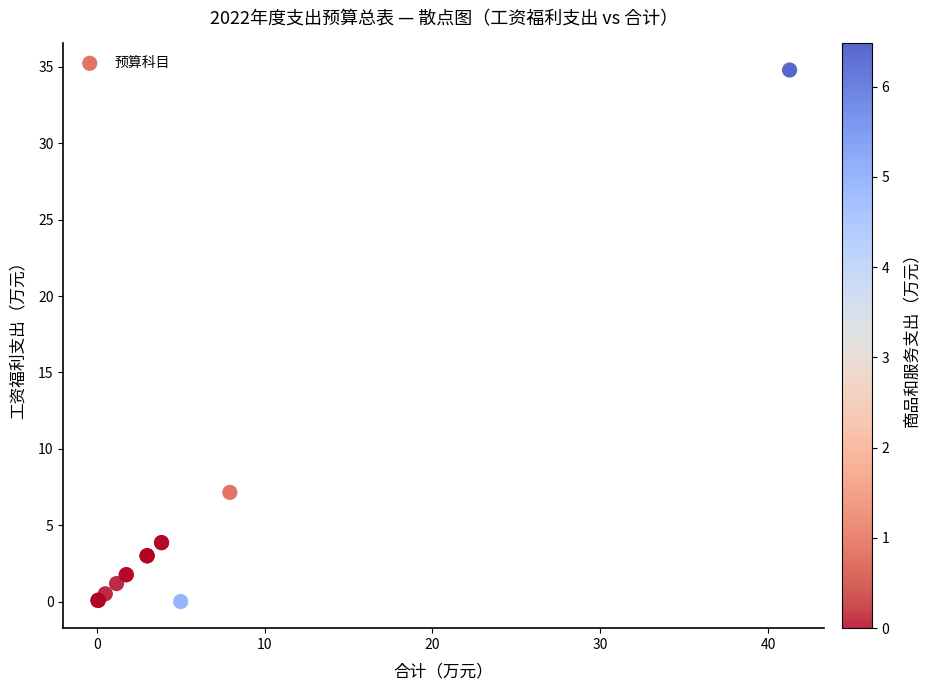

What Y value in the scatter plot is closest to 17?

7.2